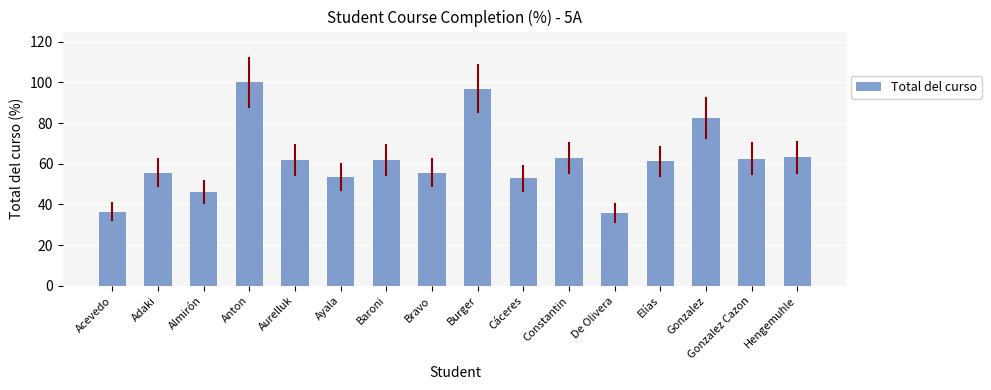

What position from the left is Baroni?

7